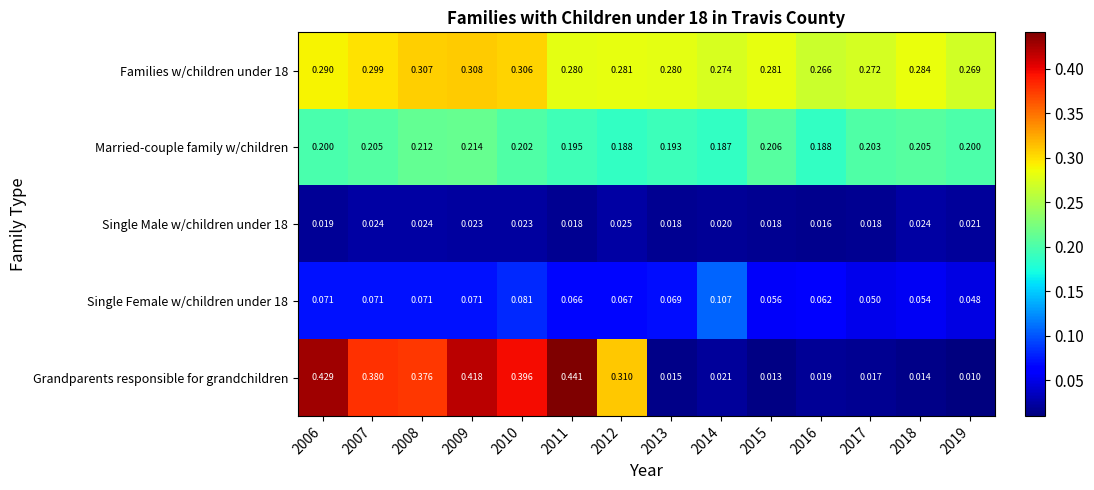

At which category is the sum across all series the highest?

2009